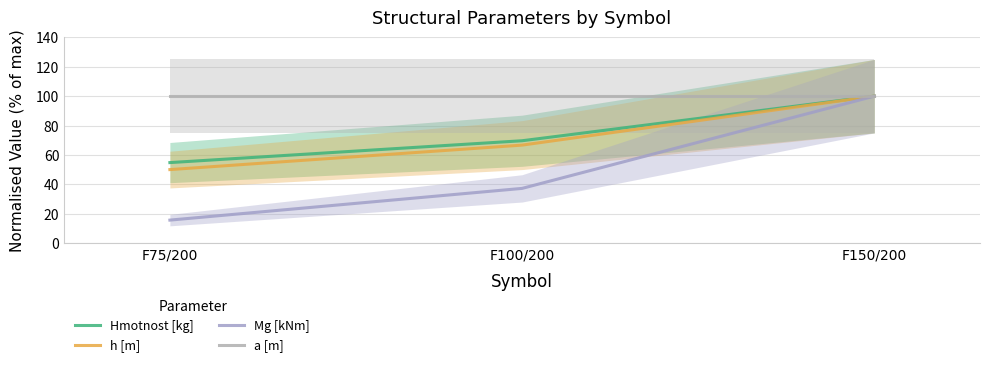

List the labels in order of h [m] value, smallest first.

F75/200, F100/200, F150/200